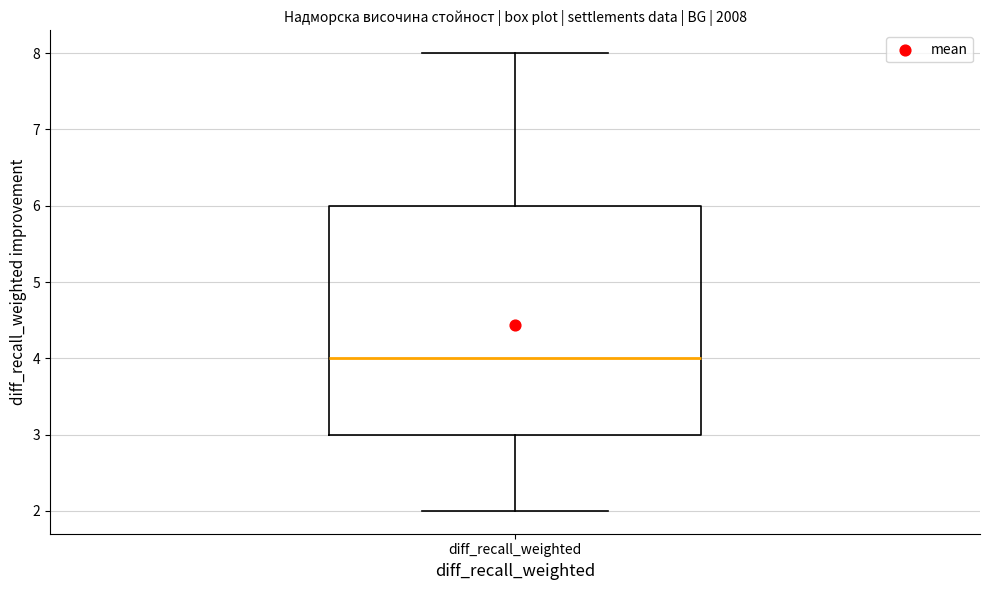

Read this box plot against the y-axis: the position of the median line, the range covered by the box, and the ends of both whiskers. The values are not printed on the chart, so give them approximately, as read against the axis.

median 4, box 3 to 6, whiskers 2 to 8